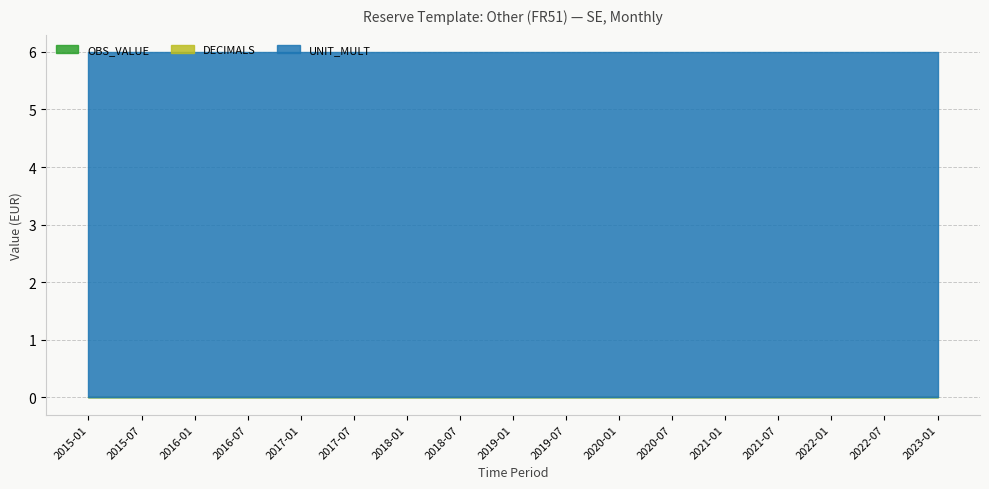

Rank the series by their maximum value, from highest to lowest.

UNIT_MULT, OBS_VALUE, DECIMALS